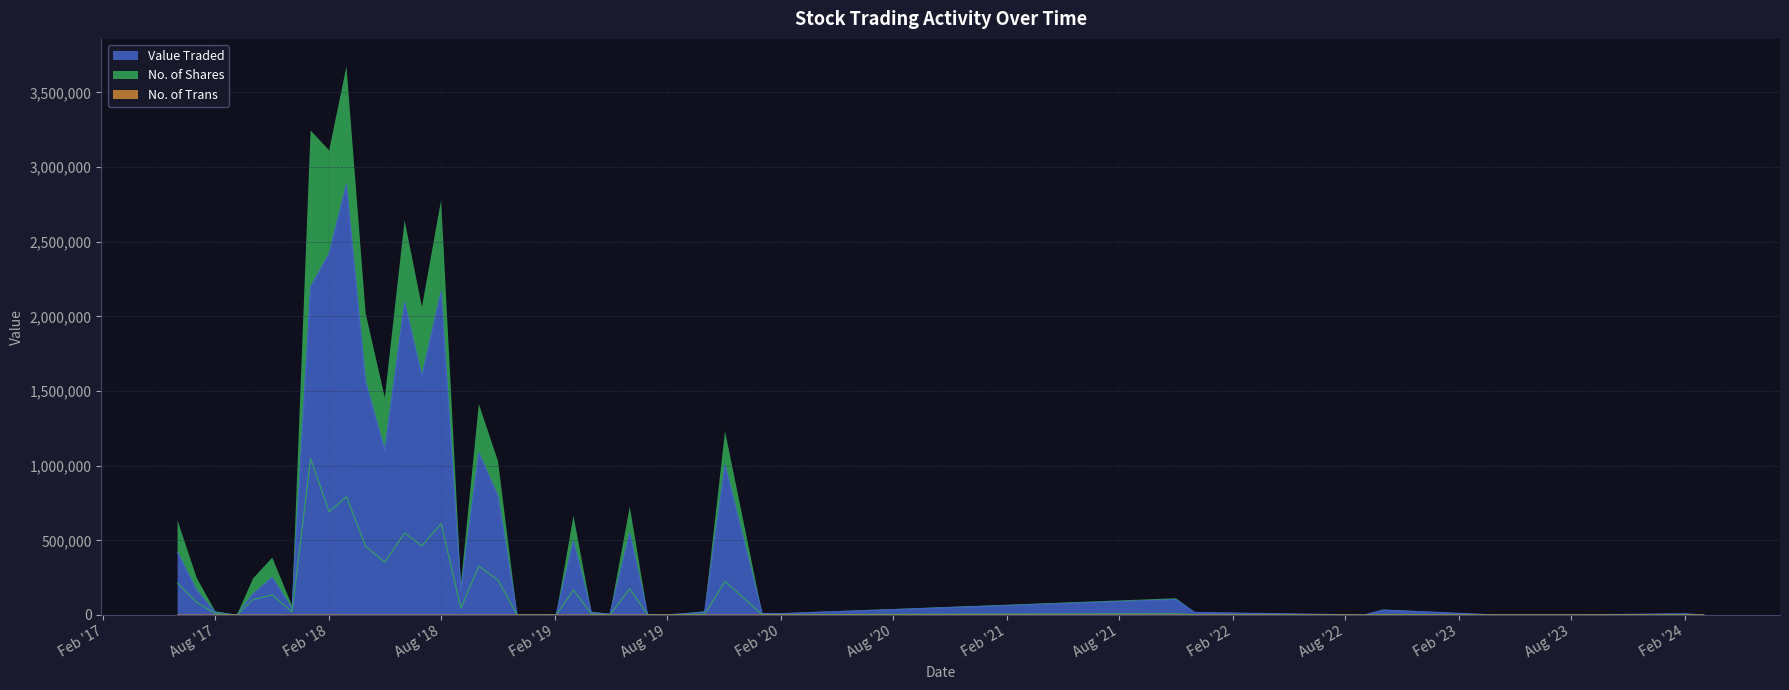

Reading right to left, list all the values displayed in this chart.

Value Traded: 39=420154	38=163873	37=16331	36=172	35=140462	34=251124	33=41301	32=2198385	31=2419925	30=2882786	29=1561127	28=1103830	27=2093622	26=1599213	25=2167002	24=163079	23=1085181	22=795946	21=368	20=701	19=1178	18=496677	17=16277	16=5486	15=549495	14=3191	13=1009	12=9517	11=19555	10=1004571	9=10123	8=9451	7=103381	6=17100	5=108	4=33031	3=293	2=47	1=8433	0=8
No. of Shares: 39=212540	38=83765	37=8600	36=100	35=103973	34=133456	33=20989	32=1046833	31=691292	30=791306	29=459433	28=352688	27=549148	26=463317	25=612155	24=45280	23=327588	22=233340	21=105	20=220	19=400	18=167216	17=5830	16=2010	15=175049	14=1000	13=319	12=2823	11=5271	10=225338	9=2127	8=2042	7=8622	6=1500	5=10	4=3210	3=30	2=5	1=954	0=1
No. of Trans: 39=17	38=26	37=2	36=1	35=11	34=33	33=8	32=212	31=366	30=93	29=116	28=129	27=88	26=39	25=66	24=41	23=57	22=21	21=2	20=3	19=3	18=35	17=9	16=3	15=30	14=5	13=7	12=33	11=6	10=28	9=12	8=13	7=5	6=2	5=1	4=4	3=2	2=1	1=1	0=1